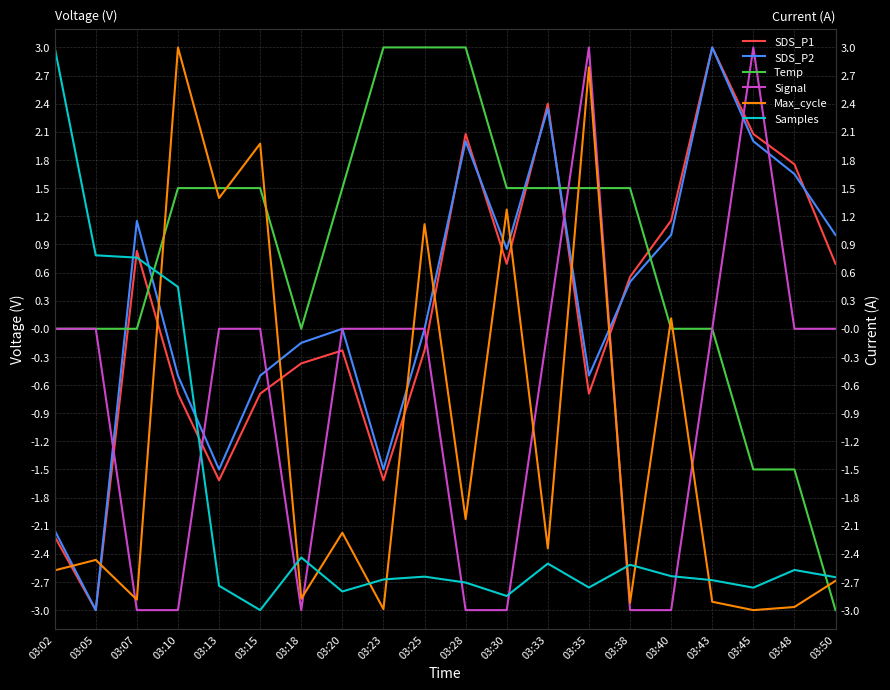

What is the total value across all series at 03:43?

0.4